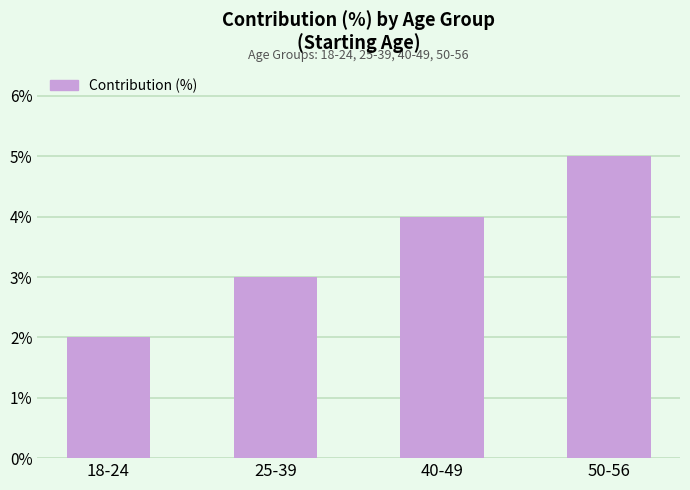

Rank the categories by value from lowest to highest.

18-24, 25-39, 40-49, 50-56